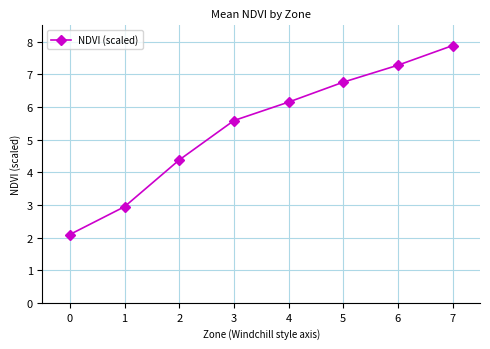

The value at 1 is 2.9. True or false?

True